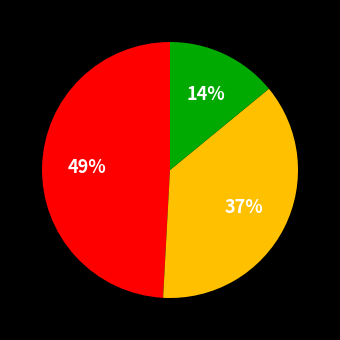

To the nearest percent, what is the average slice percentage?

33%